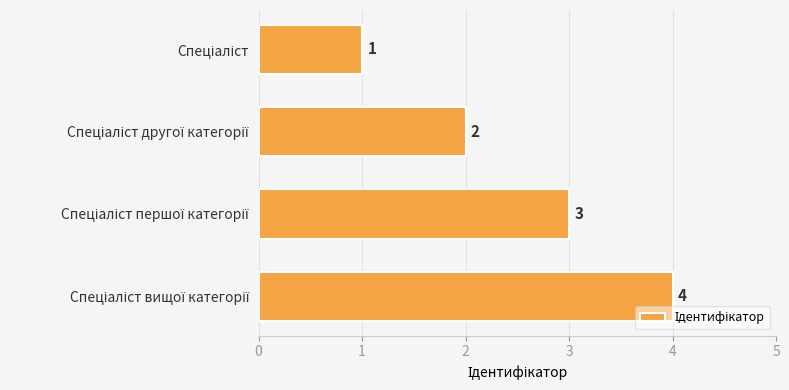

Does the chart contain stacked bars?

No